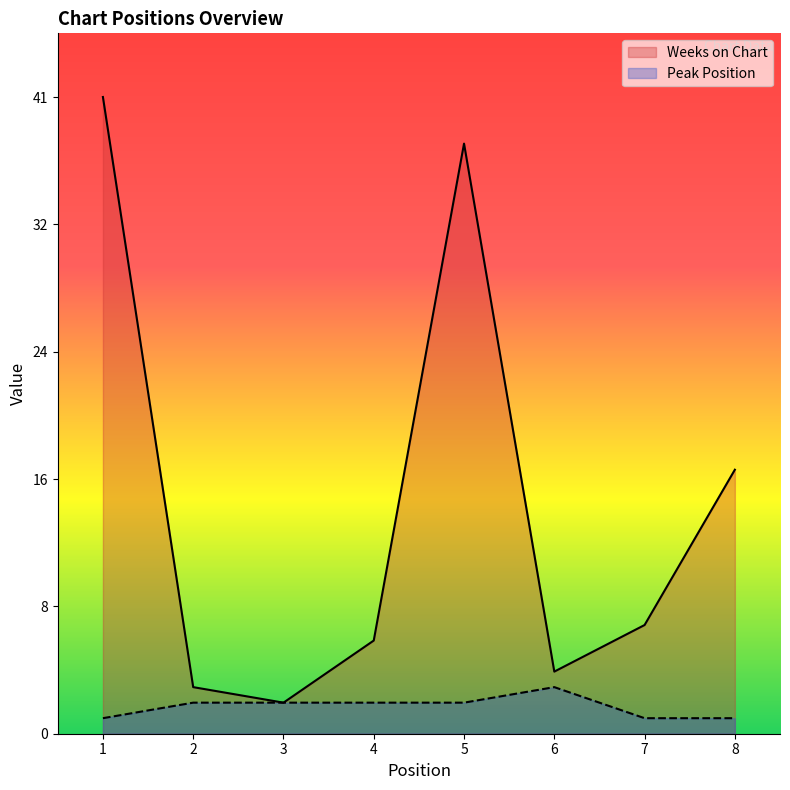

True or false: Weeks on Chart has a value of 41 at 1.

True